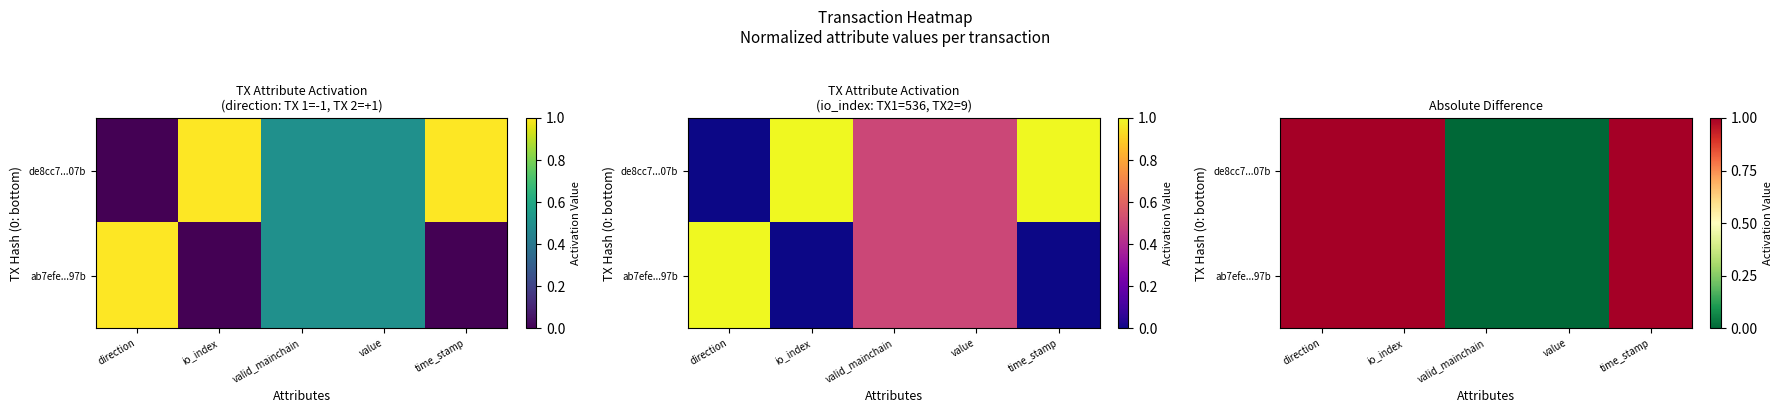

What value does the de8cc7...07b series have at time_stamp?

1